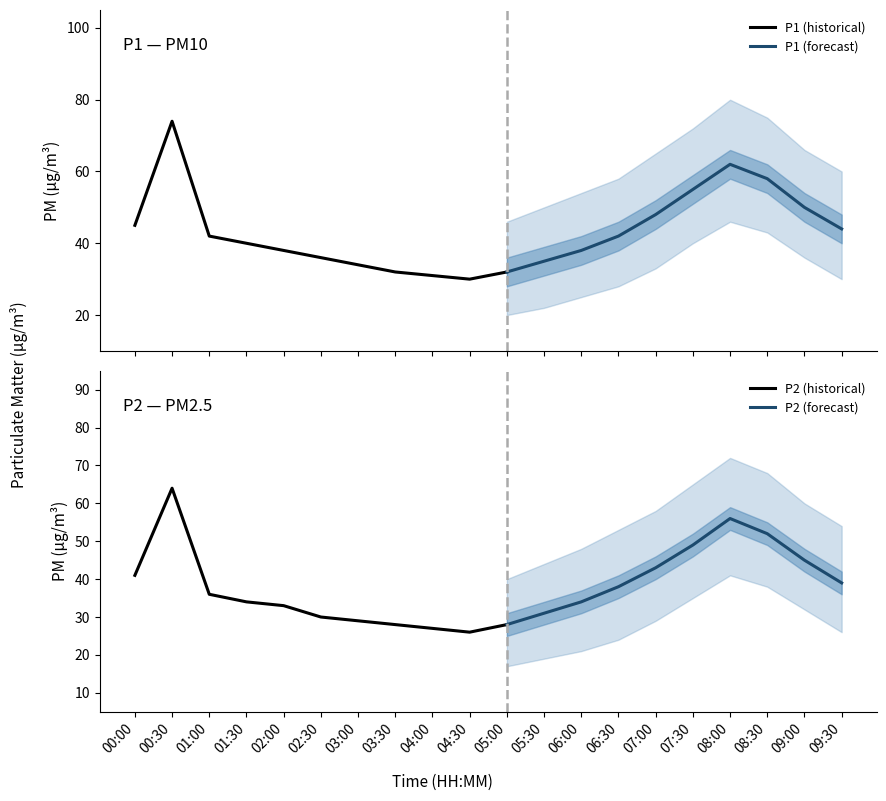

True or false: P2_lower has more than 2 interior local peaks.

False